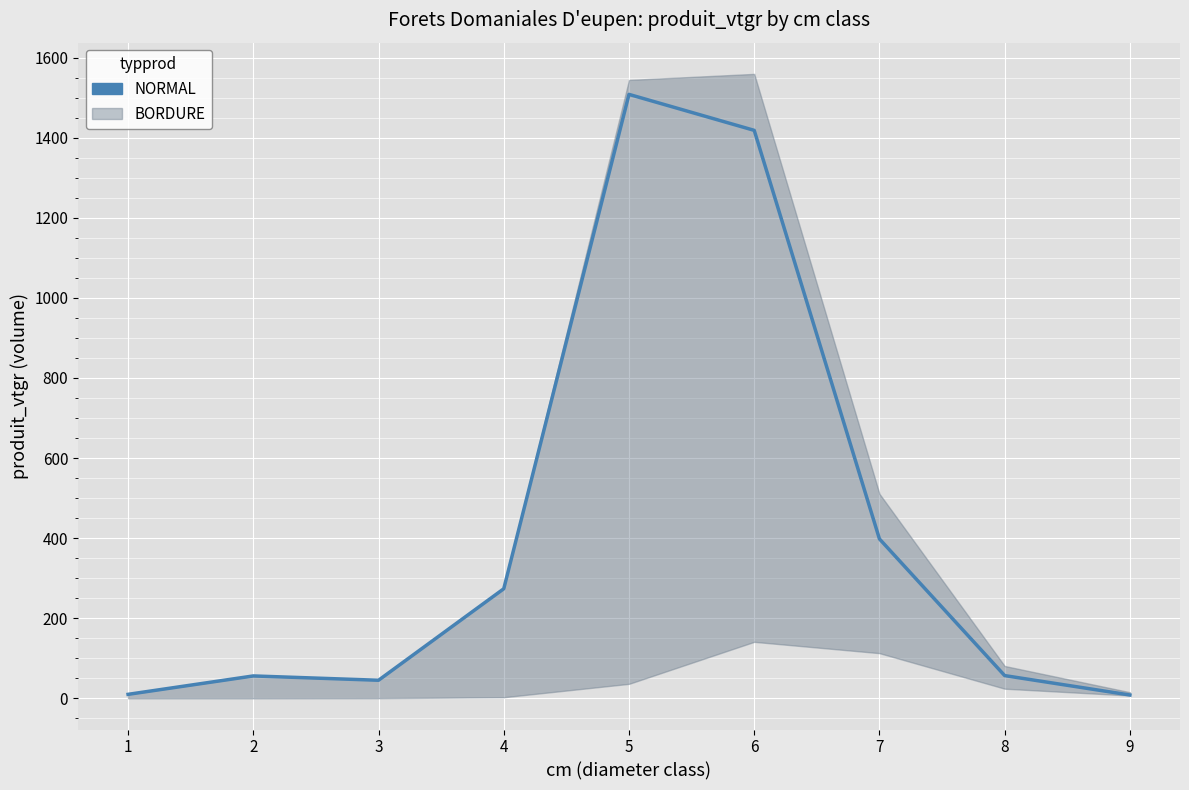

What is the difference between the values at 9 and 7?

389.8